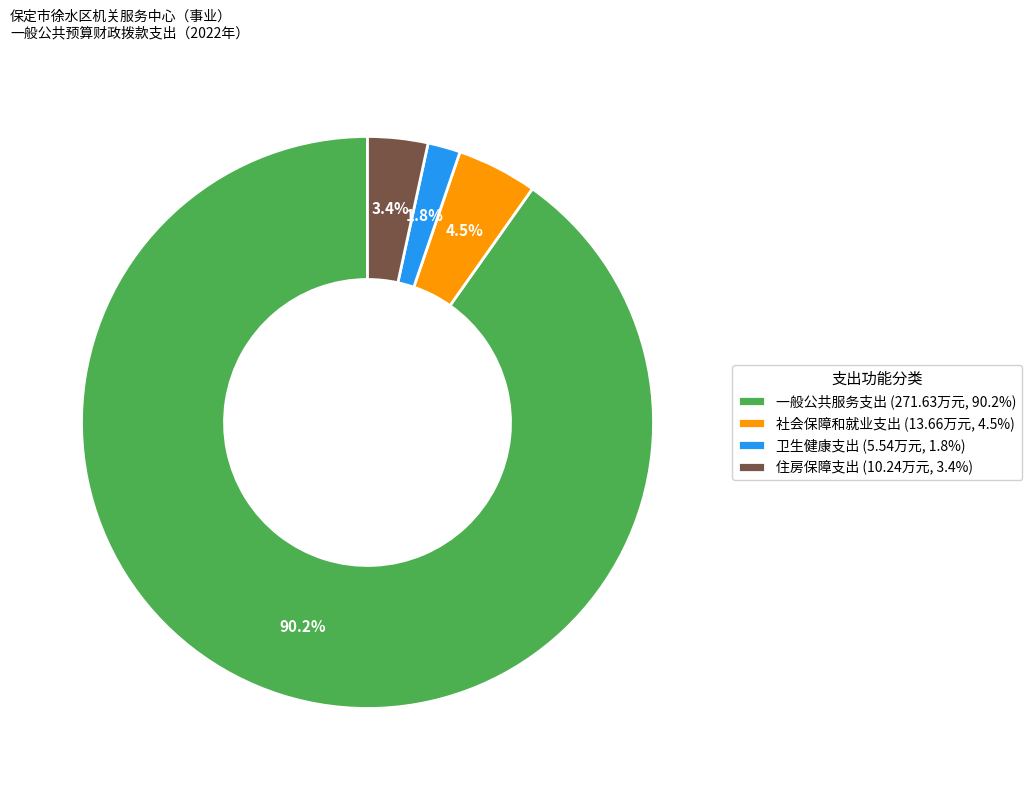

Combined, what portion of the pie is 住房保障支出 and 卫生健康支出?

5.2%